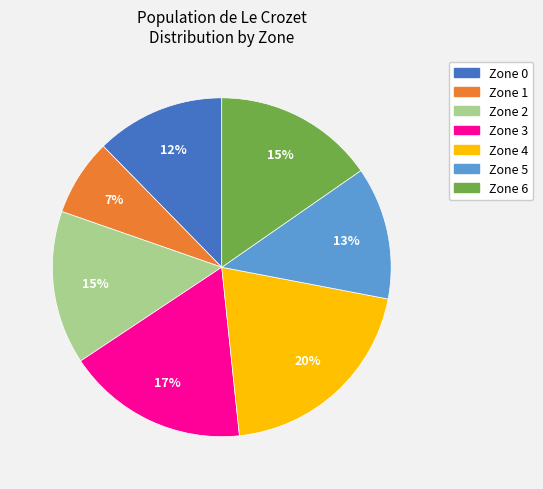

Which slice is the largest?

Zone 4